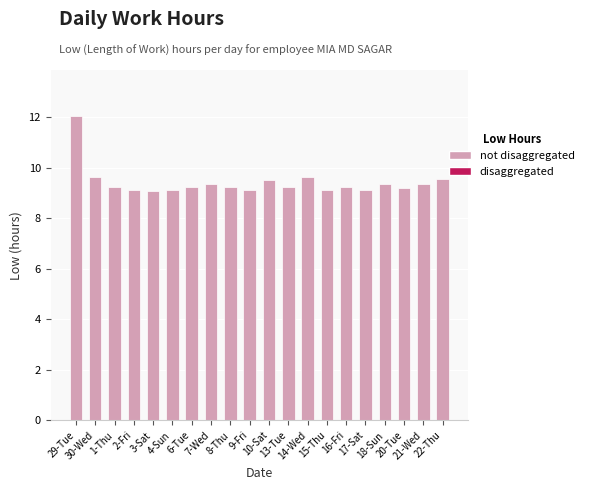

Which has a higher value, 17-Sat or 10-Sat?

10-Sat